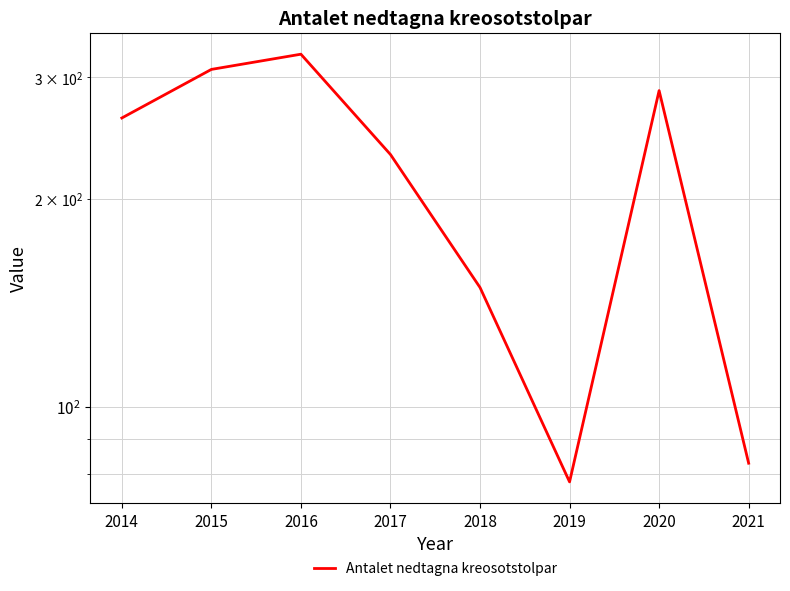

What is the sum of all values?

1723